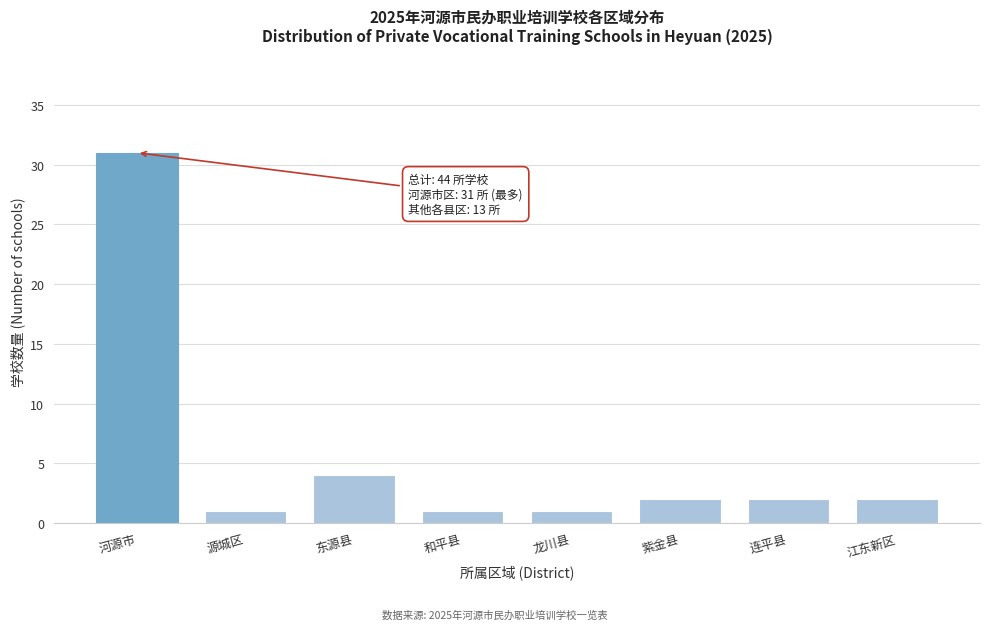

Reading left to right, extract all data points from this chart.

河源市=31	源城区=1	东源县=4	和平县=1	龙川县=1	紫金县=2	连平县=2	江东新区=2